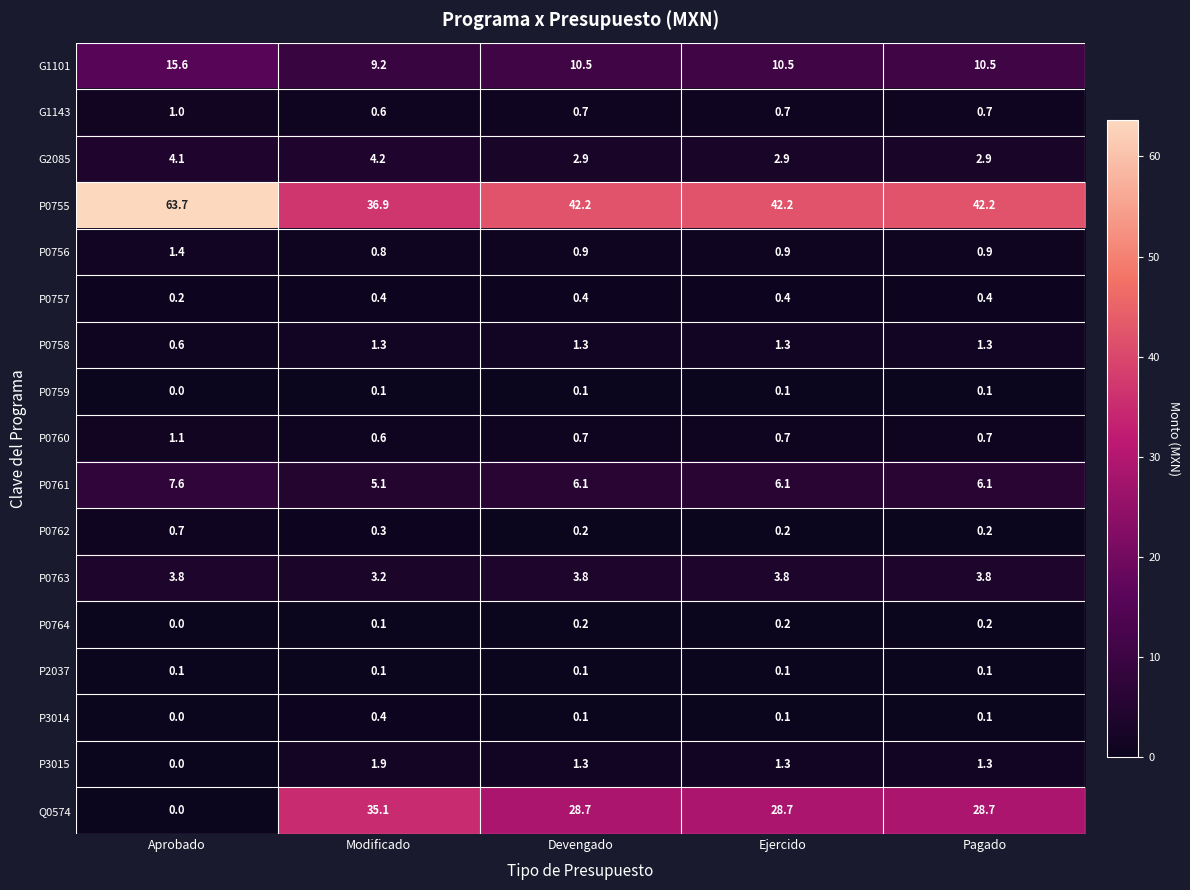

Is it true that P0758 equals 1.3 at Pagado?

True